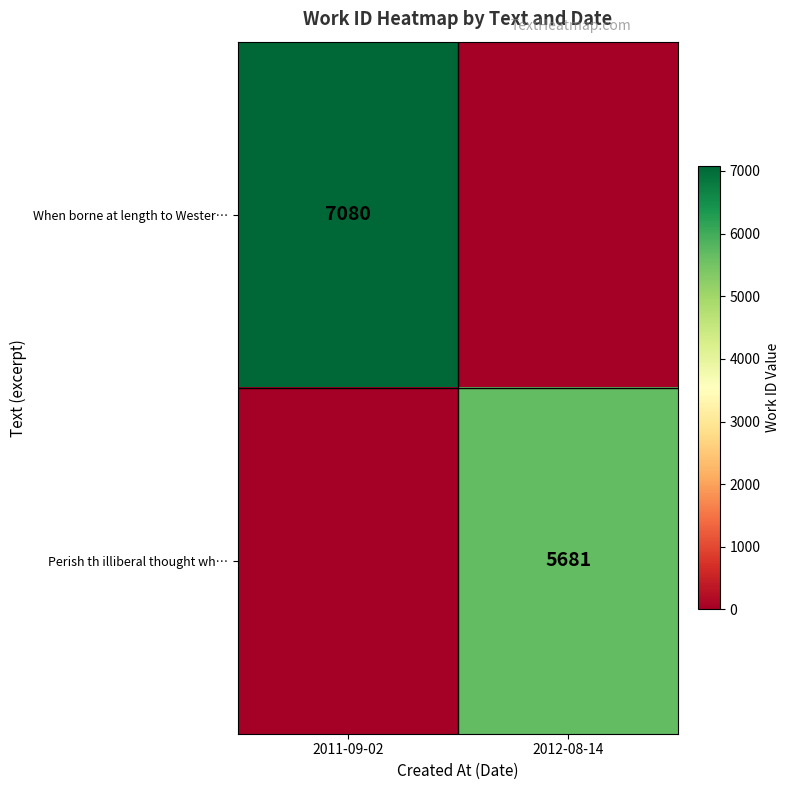

The value of Perish th illiberal thought wh… at 2012-08-14 is 8794. True or false?

False